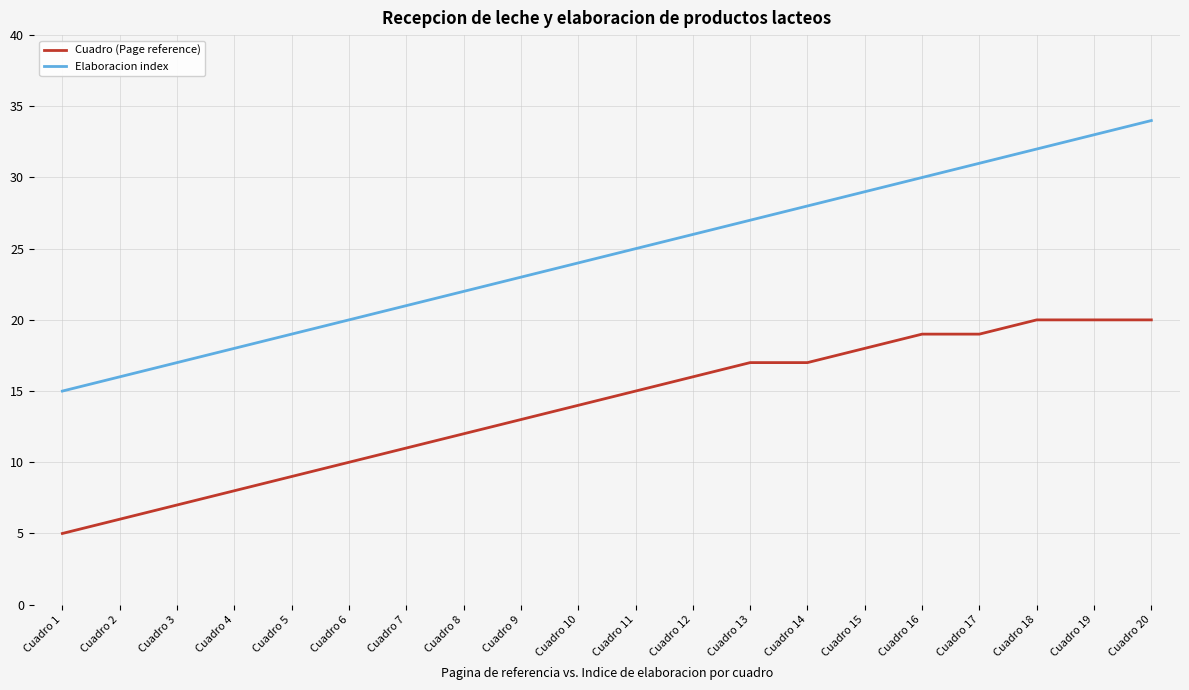

Which category has the lowest value in the Elaboracion index series?

Cuadro 1